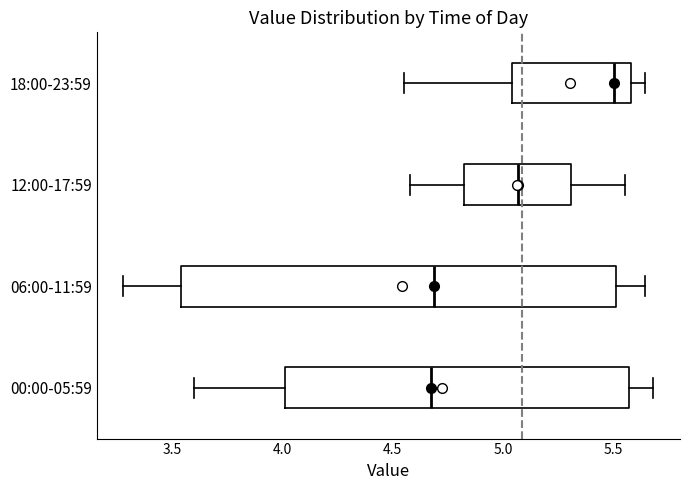

Which box is the widest, from its left edge to its right edge?

06:00-11:59